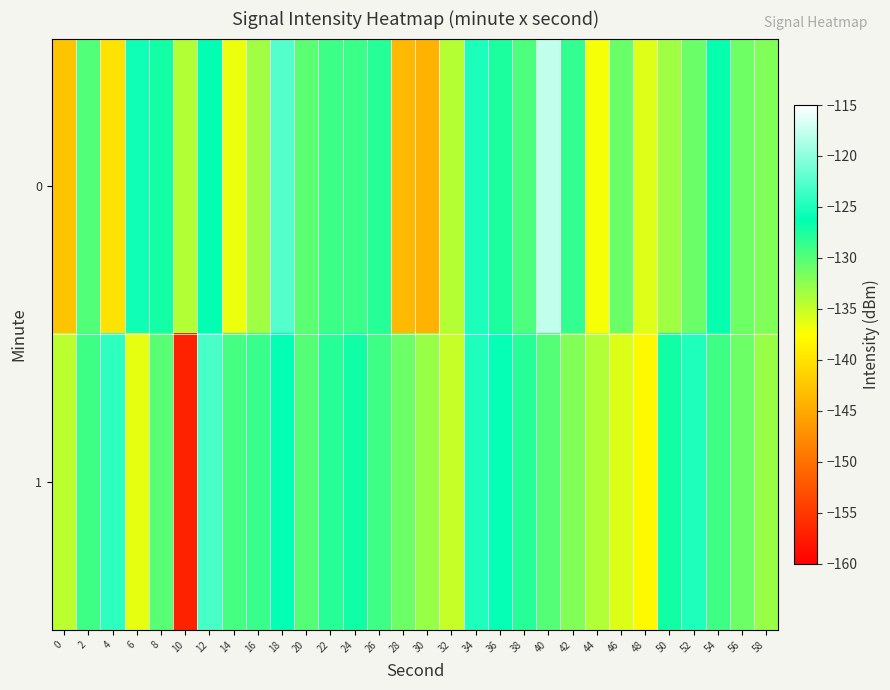

What is the spread (max minus min) of values at 56?

0.2